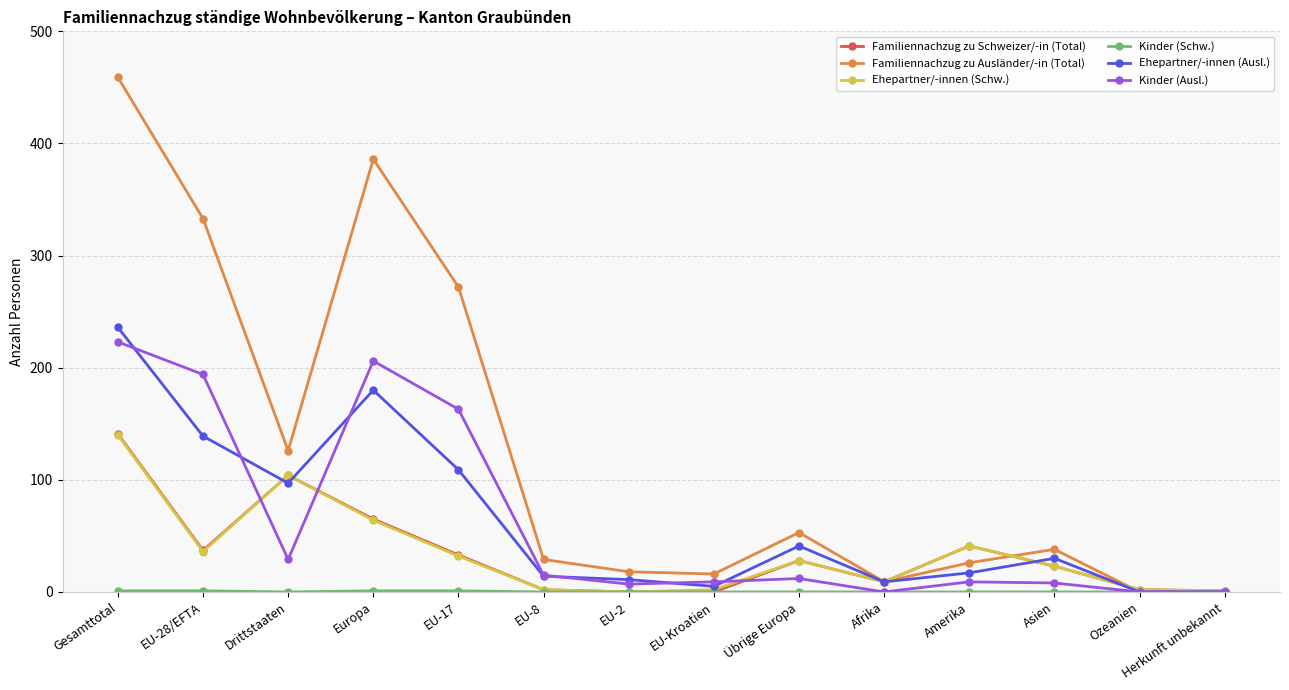

At which label does Kinder (Ausl.) reach its peak?

Gesamttotal